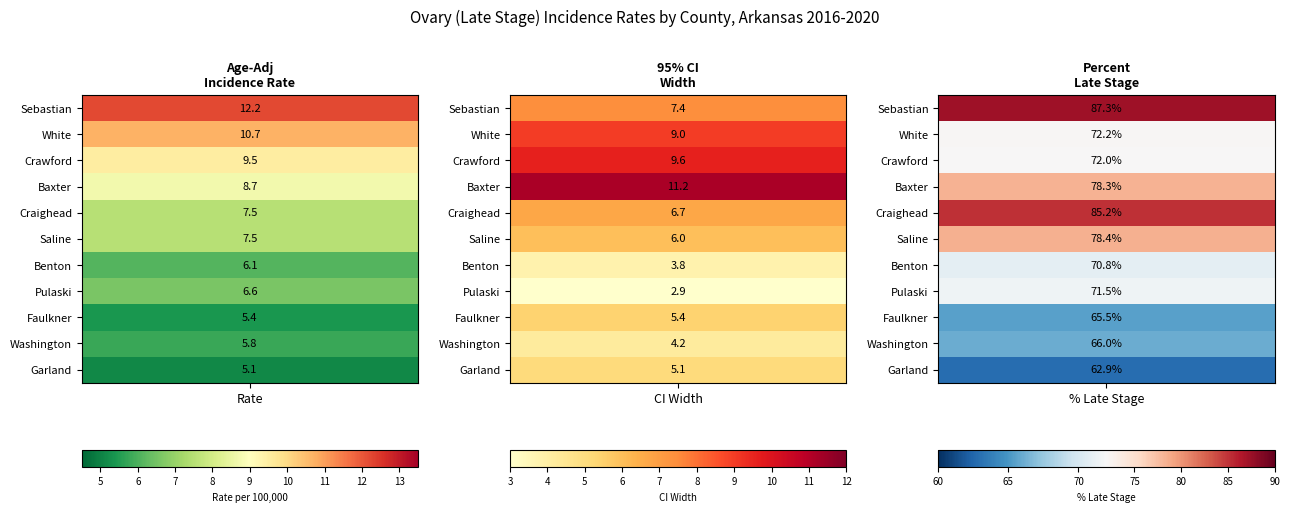

What is the sum of the Pulaski values at Sebastian and White?

11.9